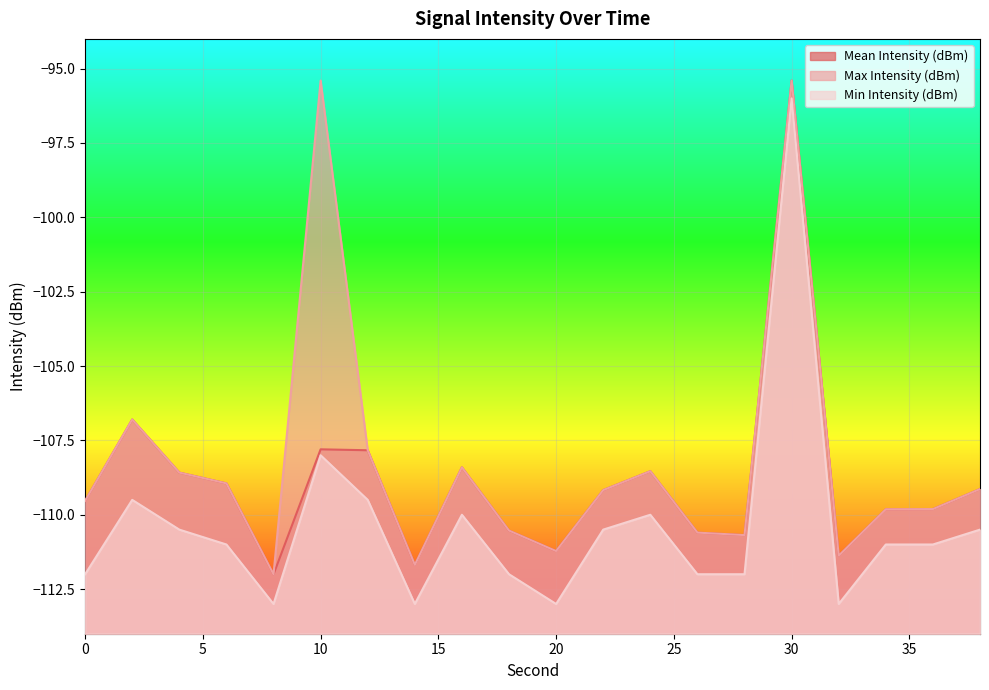

Reading left to right, transcribe all the data shown in this chart.

Mean Intensity (dBm): 0=-109.5	2=-106.8	4=-108.6	6=-108.9	8=-112.0	10=-107.8	12=-107.8	14=-111.7	16=-108.4	18=-110.5	20=-111.2	22=-109.2	24=-108.5	26=-110.6	28=-110.7	30=-95.4	32=-111.4	34=-109.8	36=-109.8	38=-109.1
Max Intensity (dBm): 0=-109.5	2=-106.8	4=-108.6	6=-108.9	8=-112.0	10=-95.4	12=-107.8	14=-111.7	16=-108.4	18=-110.5	20=-111.2	22=-109.2	24=-108.5	26=-110.6	28=-110.7	30=-95.4	32=-111.4	34=-109.8	36=-109.8	38=-109.1
Min Intensity (dBm): 0=-112.0	2=-109.5	4=-110.5	6=-111.0	8=-113.0	10=-108.0	12=-109.5	14=-113.0	16=-110.0	18=-112.0	20=-113.0	22=-110.5	24=-110.0	26=-112.0	28=-112.0	30=-96.0	32=-113.0	34=-111.0	36=-111.0	38=-110.5